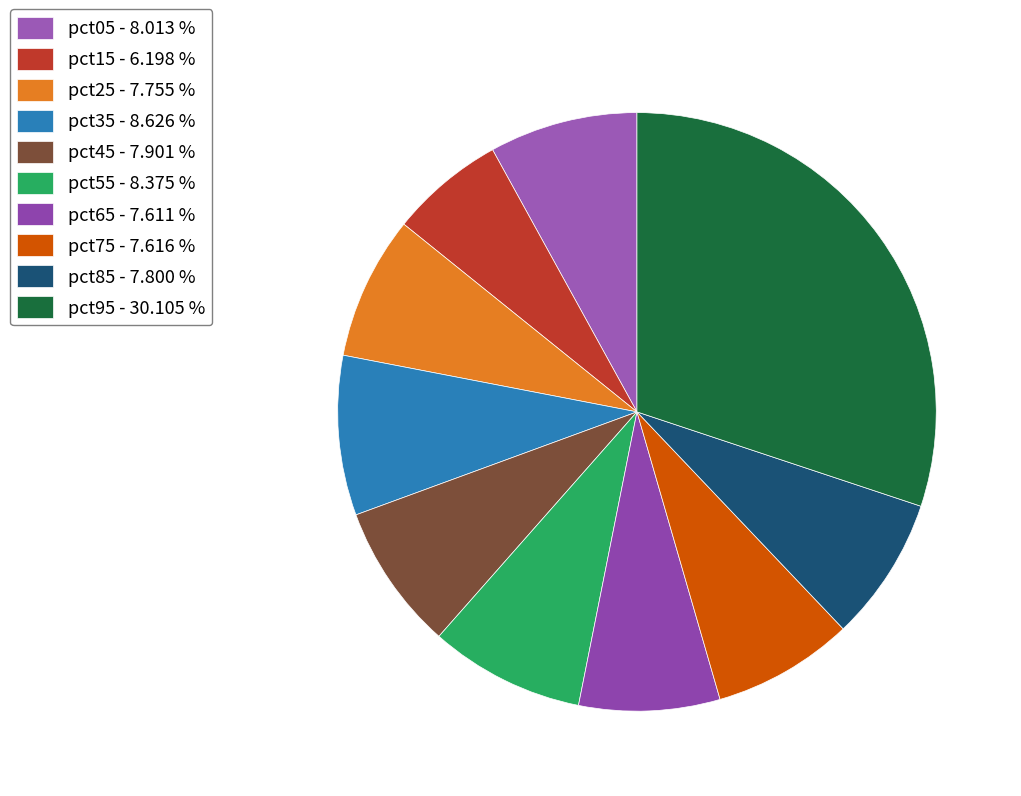

Is there a majority slice in this chart?

No